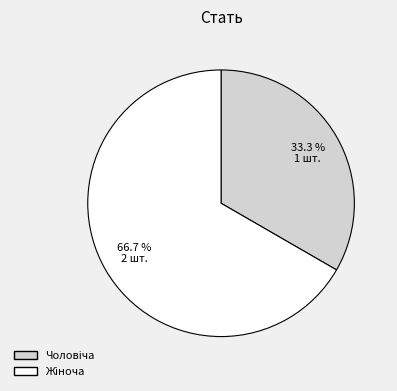

Is there any slice that represents more than half of the pie?

Yes